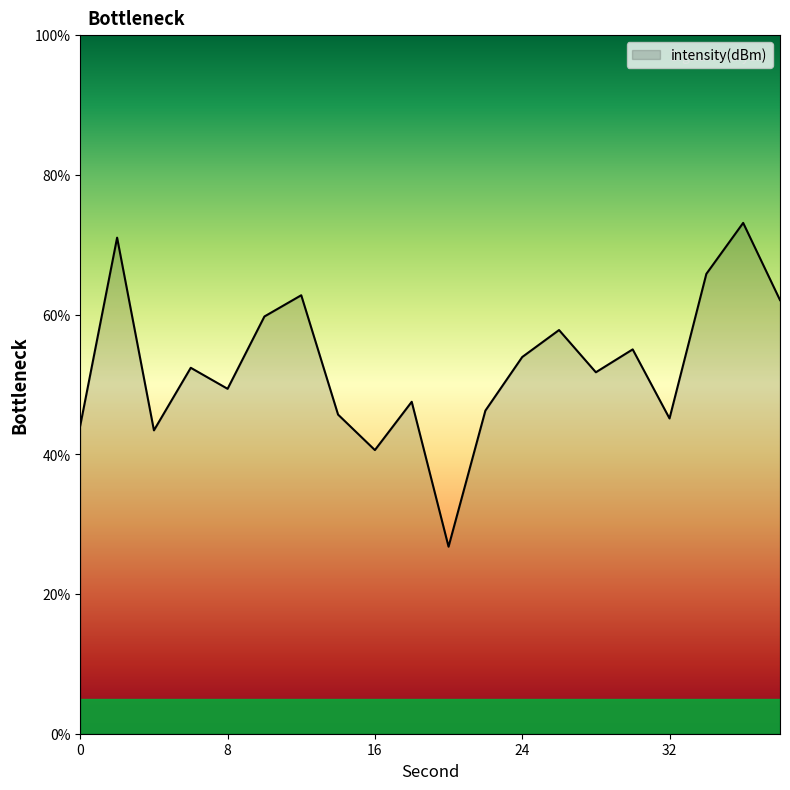

Reading left to right, list all the values displayed in this chart.

44.1	71.0	43.4	52.4	49.4	59.7	62.8	45.7	40.6	47.5	26.8	46.3	53.9	57.8	51.7	55.0	45.1	65.8	73.1	62.1